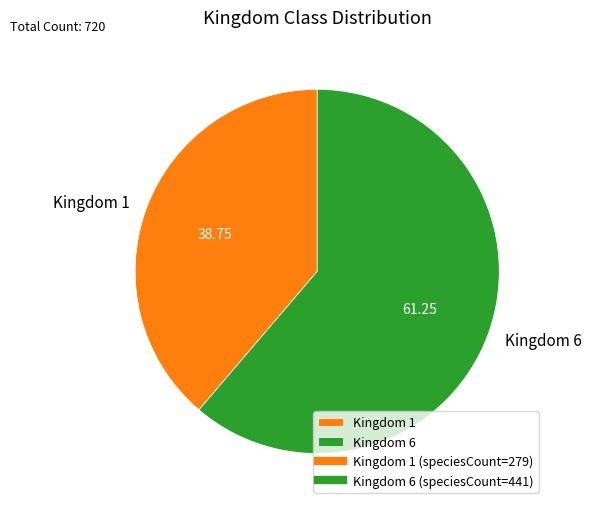

Which slice represents more than half of the pie?

Kingdom 6